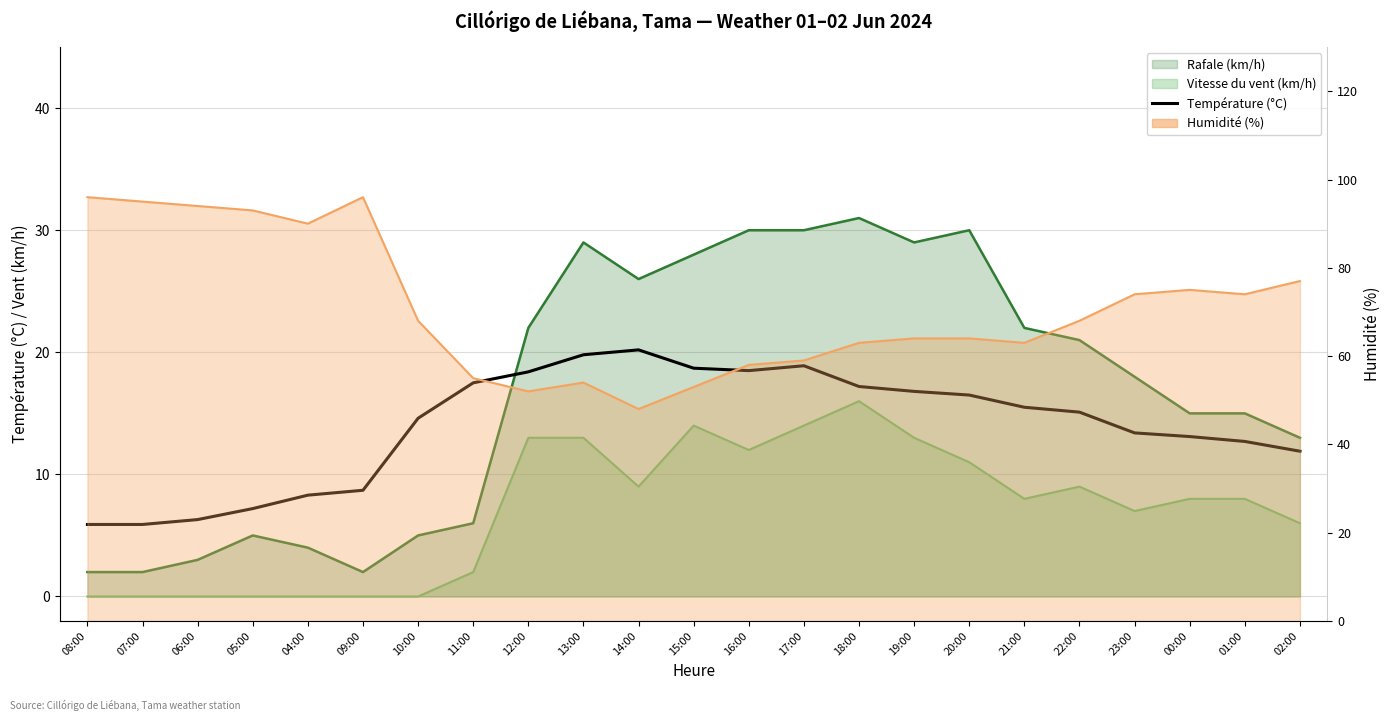

At which category does the data reach its first local valley?

16:00